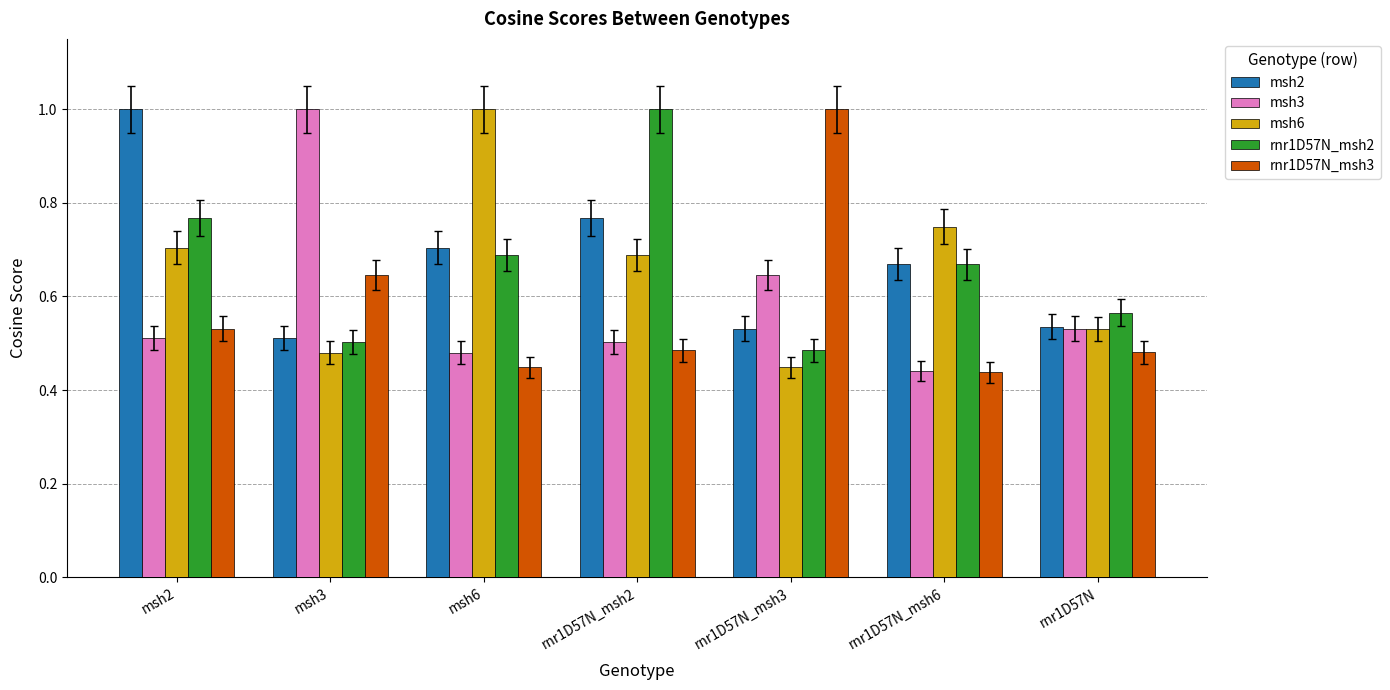

At how many categories does at least one series exceed 0?

7